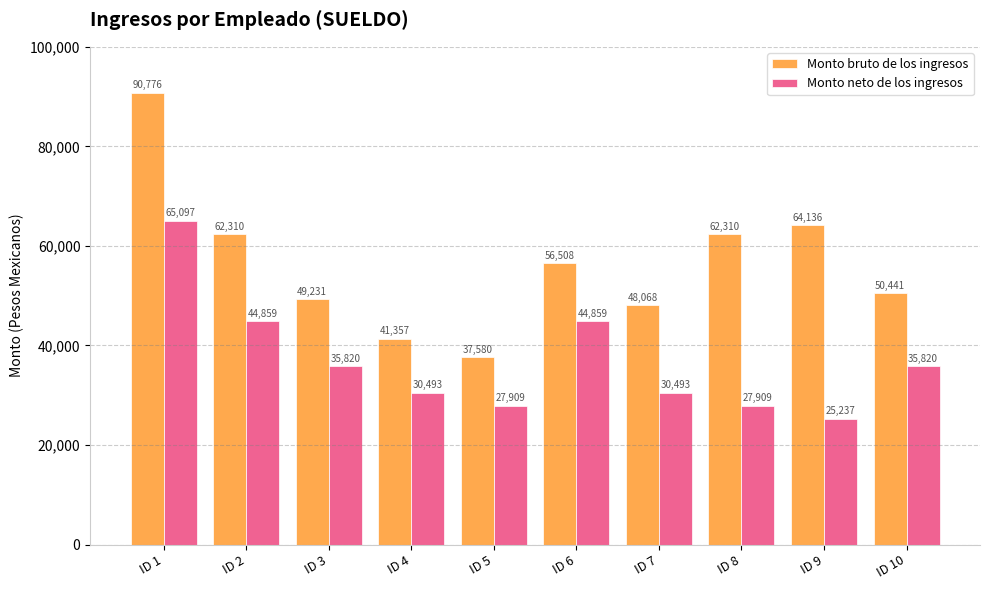

At which label does Monto bruto de los ingresos first exceed 56507?

ID 1